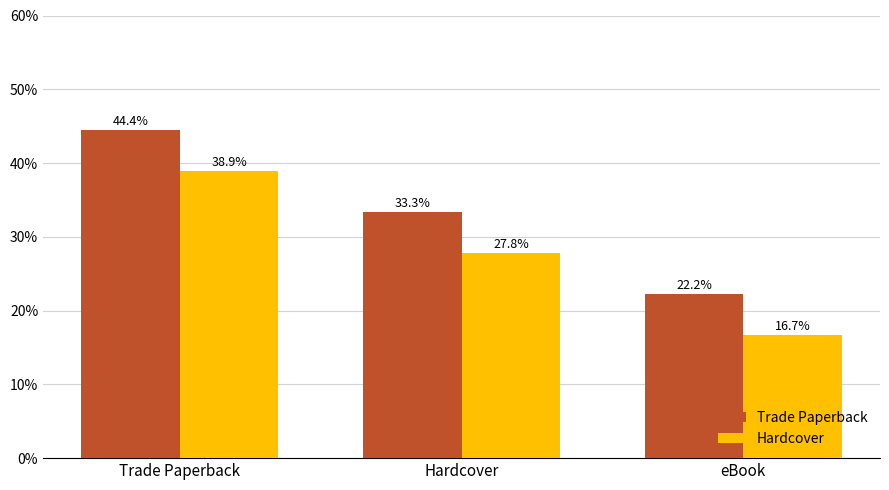

What is the difference between the maximum and minimum values in the Trade Paperback series?

22.2